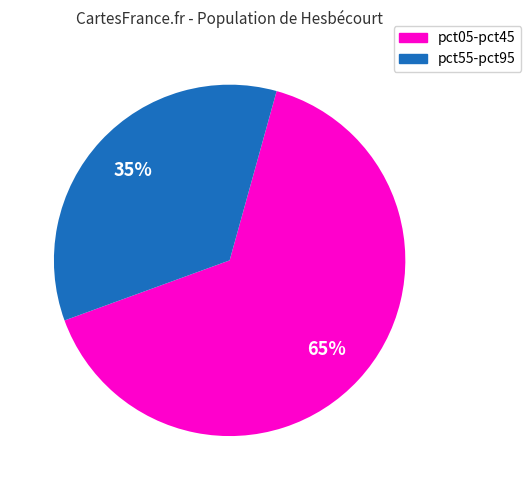

Count the number of slices in the pie.

2